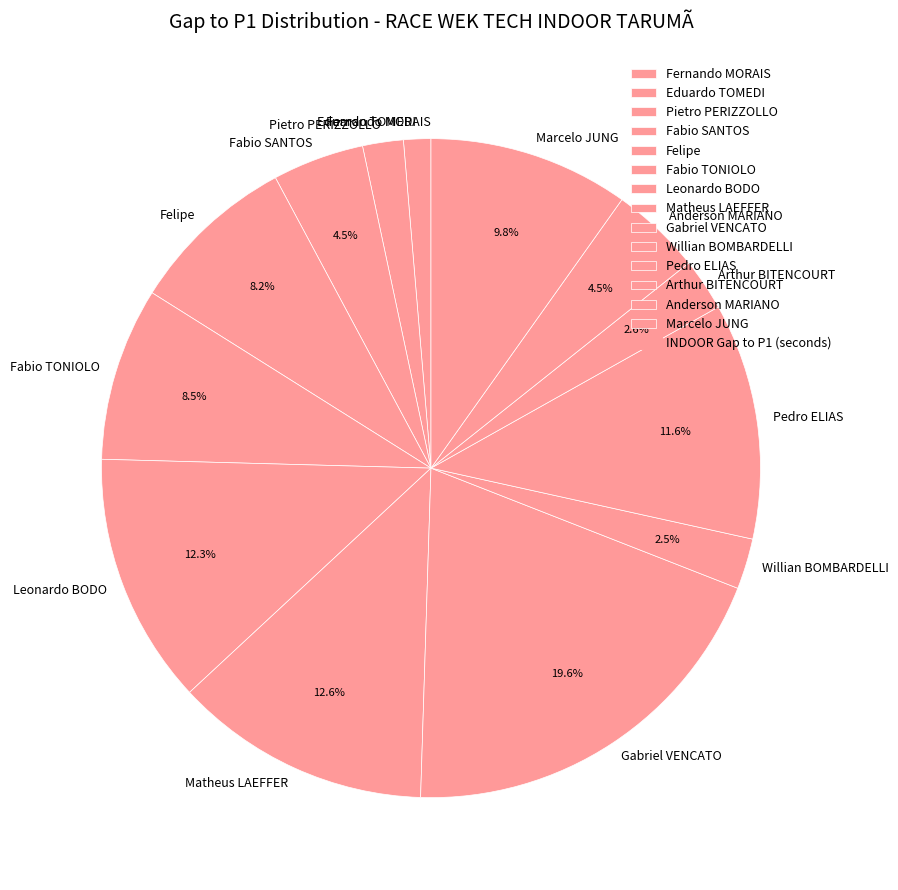

To the nearest percent, what percentage of the pie is Leonardo BODO?

12%